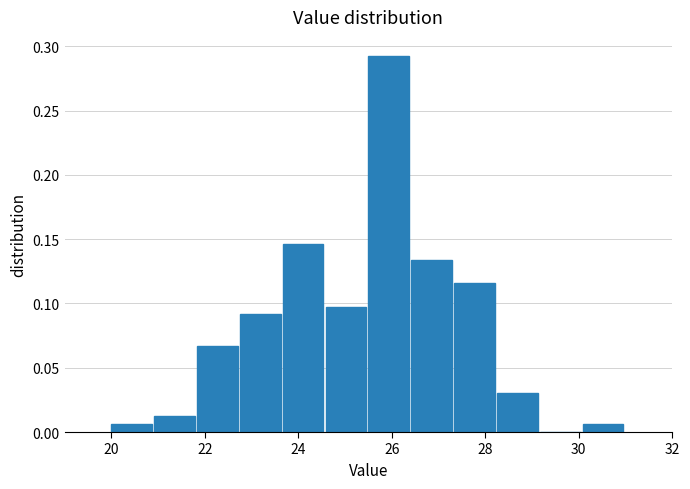

Over which range of the x-axis is the bar tallest?

25.6 to 26.4